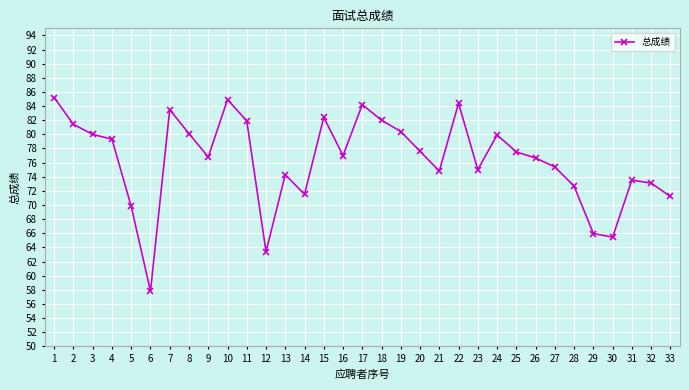

What is the ratio of the value at 25 to the value at 10?

0.9